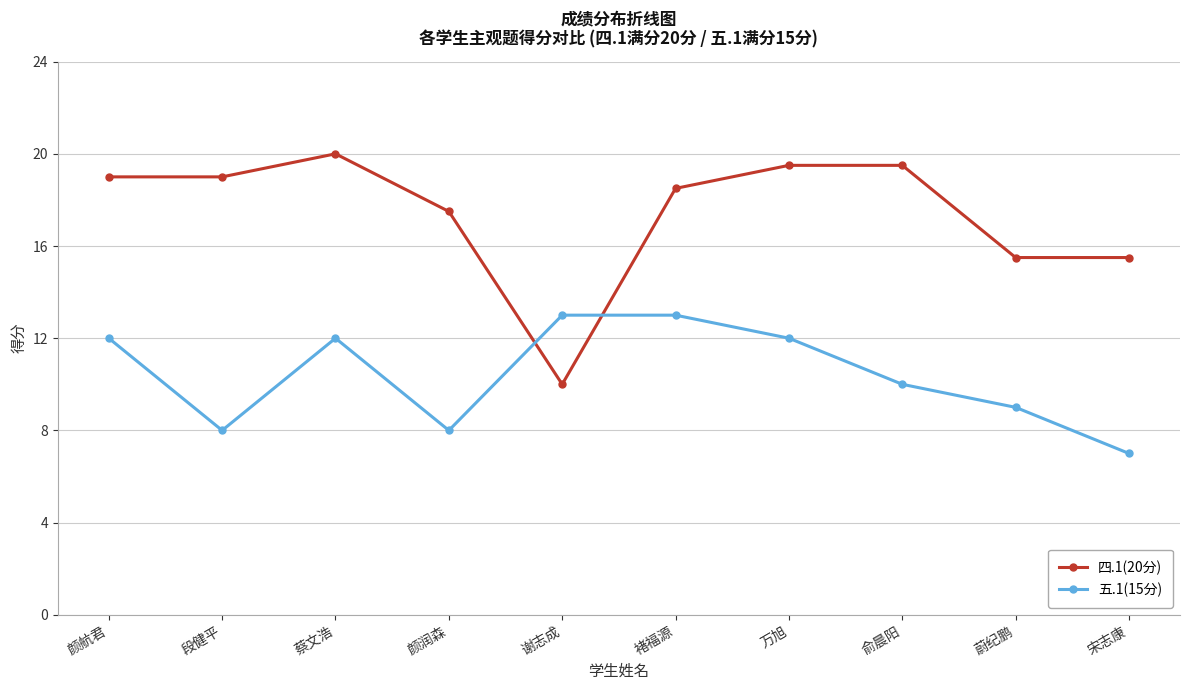

What value does the 五.1(15分) series have at 颜润森?

8.0